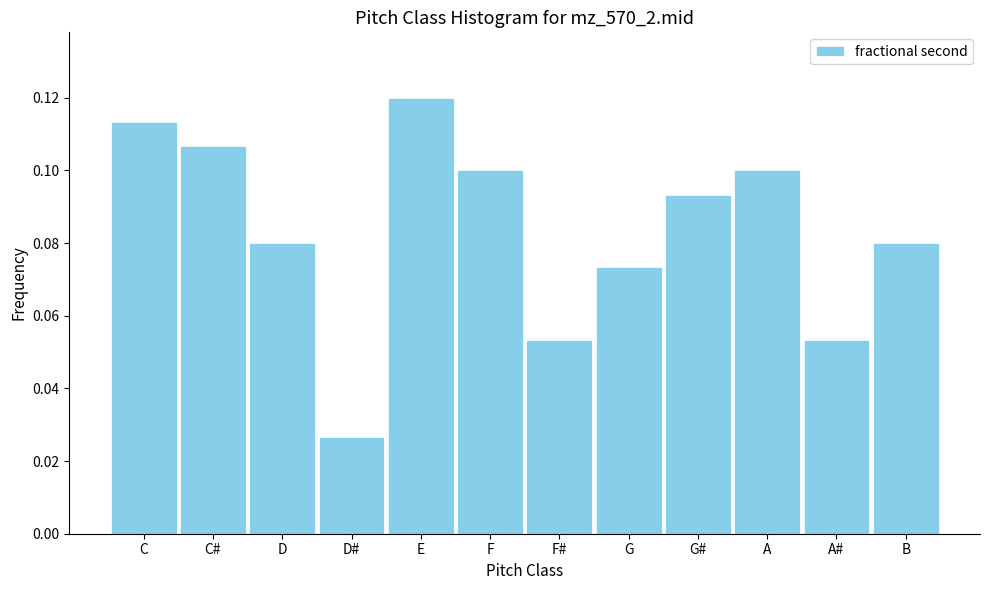

Count the values in the range 0 to 1.

12